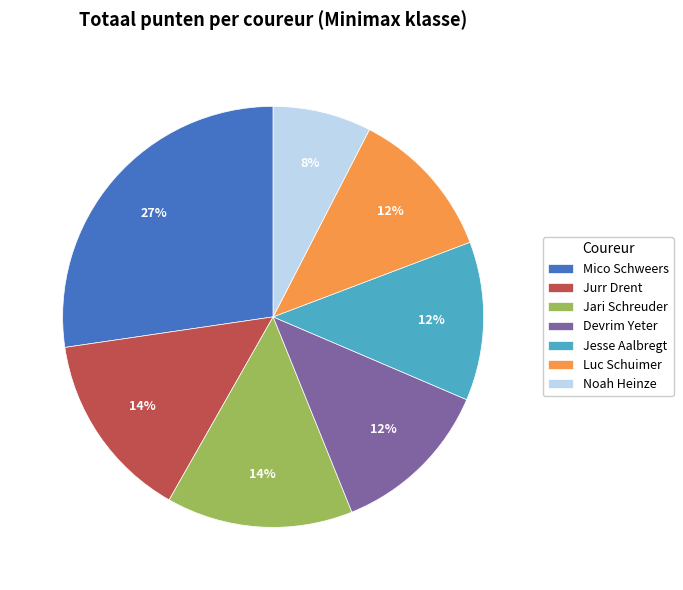

To the nearest percent, what is the average slice percentage?

14%